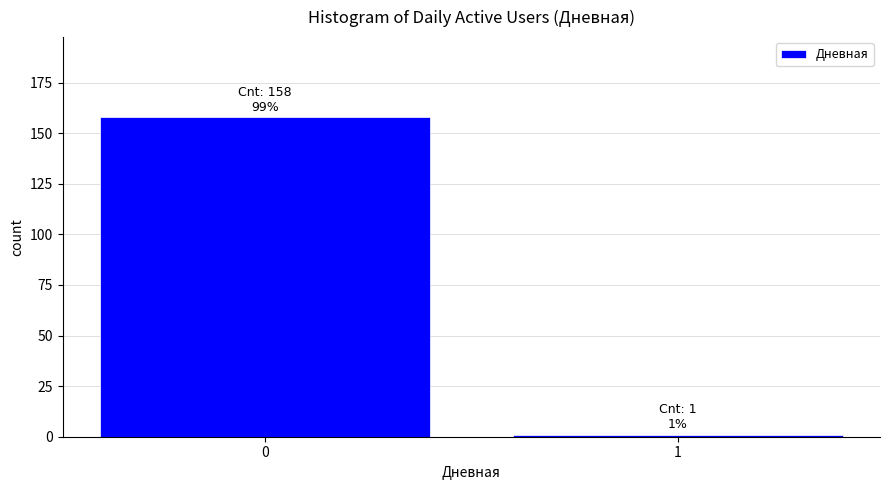

Reading left to right, list all the values displayed in this chart.

0=158	1=1